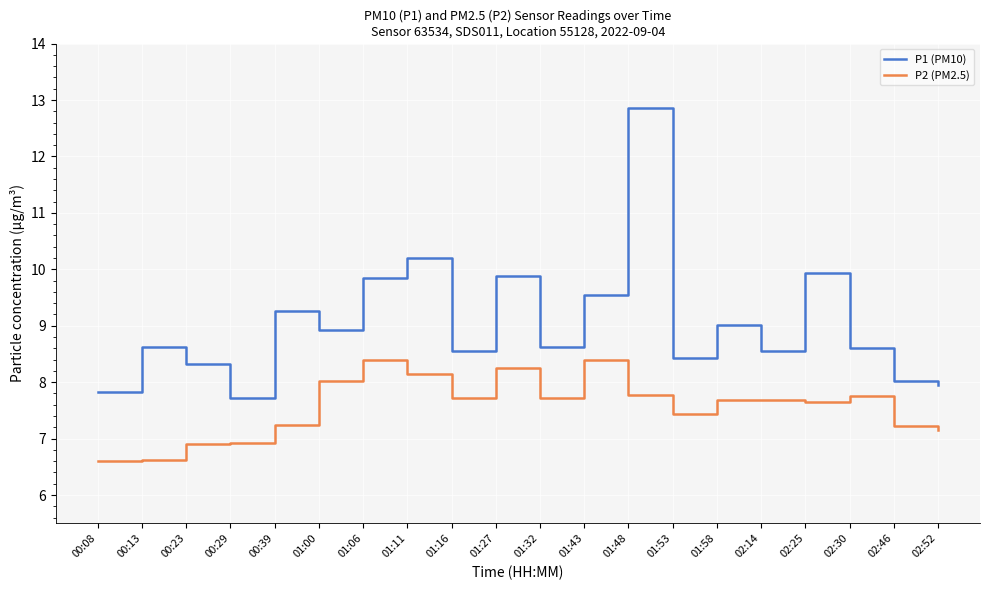

What are all the series names shown in the legend?

P1 (PM10), P2 (PM2.5)